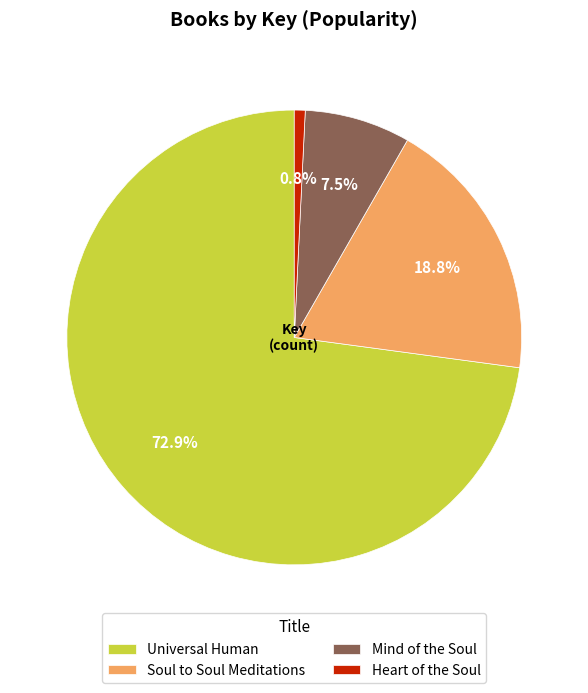

Which slice is the smallest?

Heart of the Soul